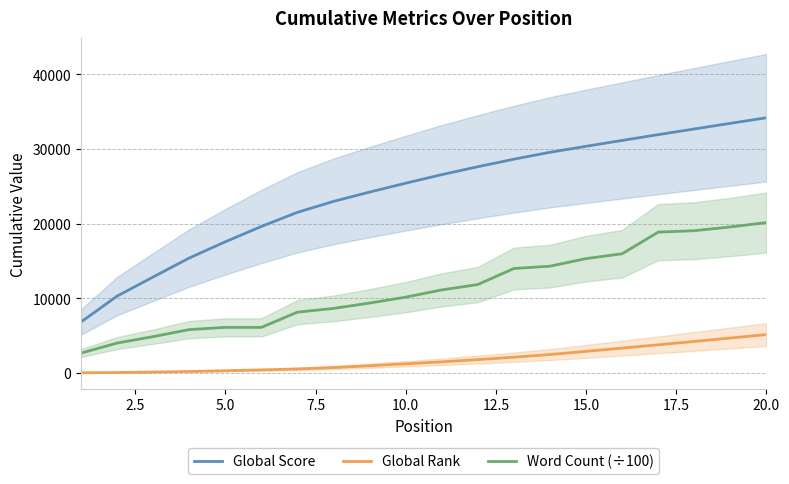

What is the highest value of the Global Score series?

34182.0